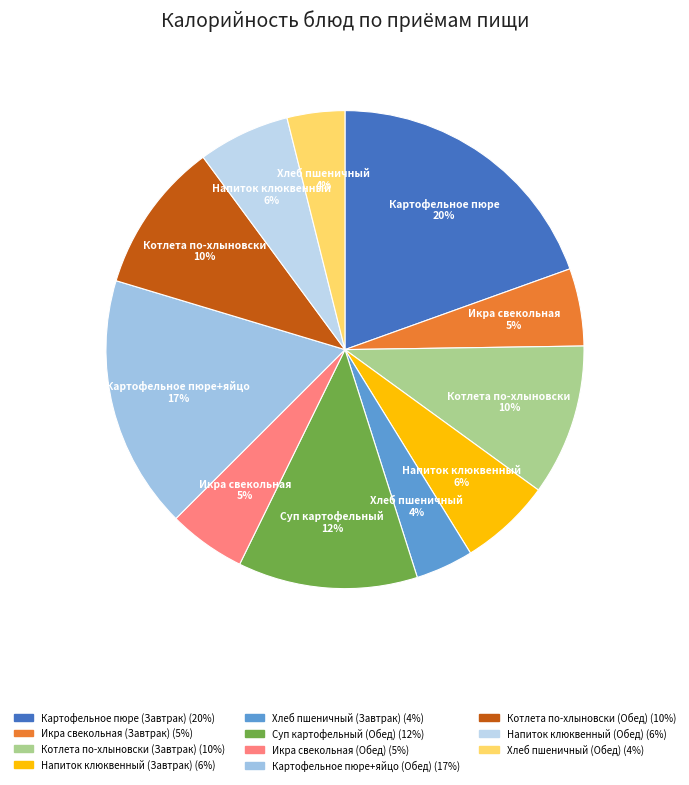

Which slice is the largest?

Картофельное пюре (Завтрак)